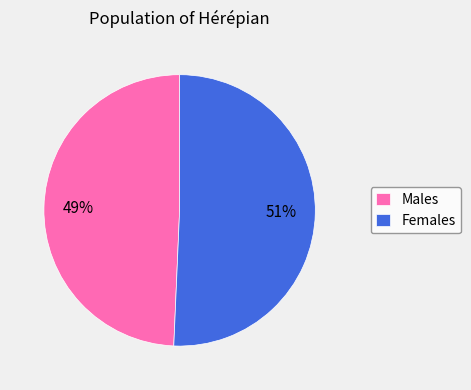

How many segments does this pie chart have?

2